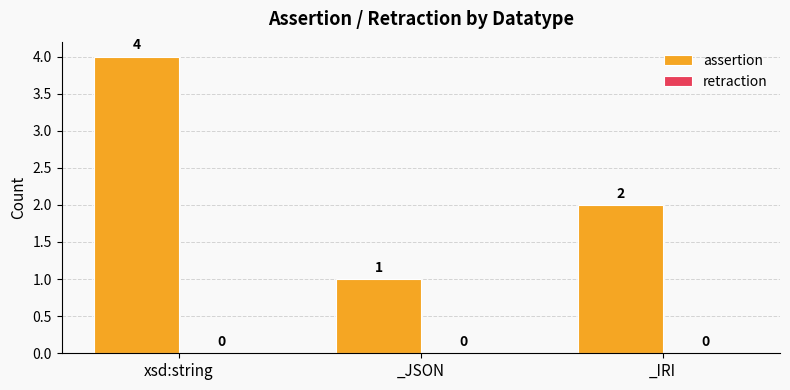

Rank the categories by value from lowest to highest.

_JSON, _IRI, xsd:string